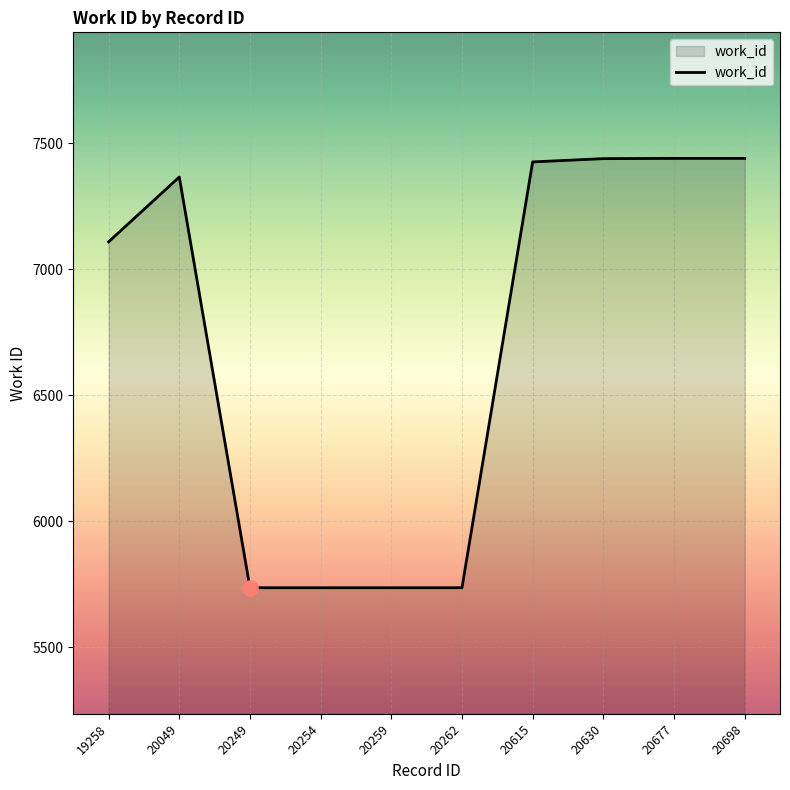

What is the change in value from 20249 to 20698?

+1703